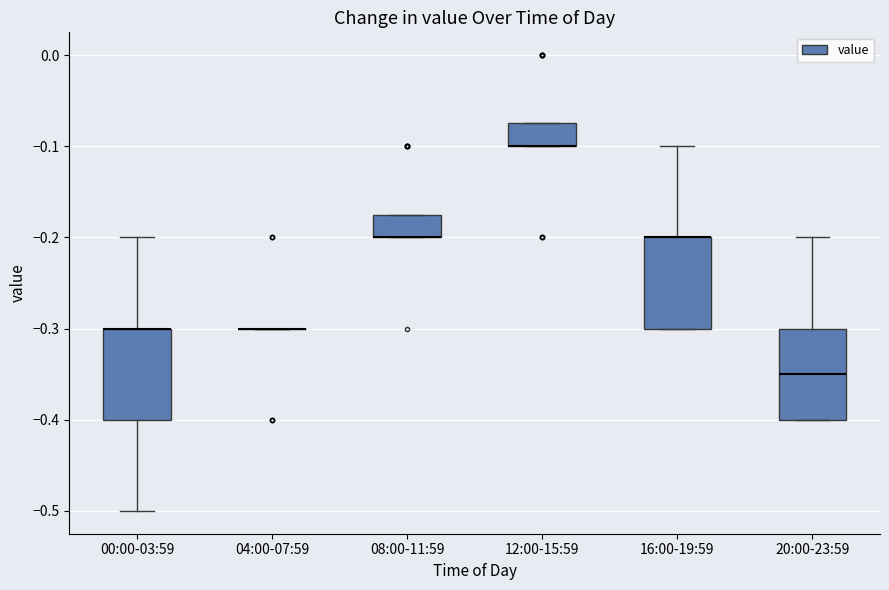

Where is the lower edge of the box for 20:00-23:59 on the y-axis? The values are not printed on the chart, so give them approximately, as read against the axis.

-0.40